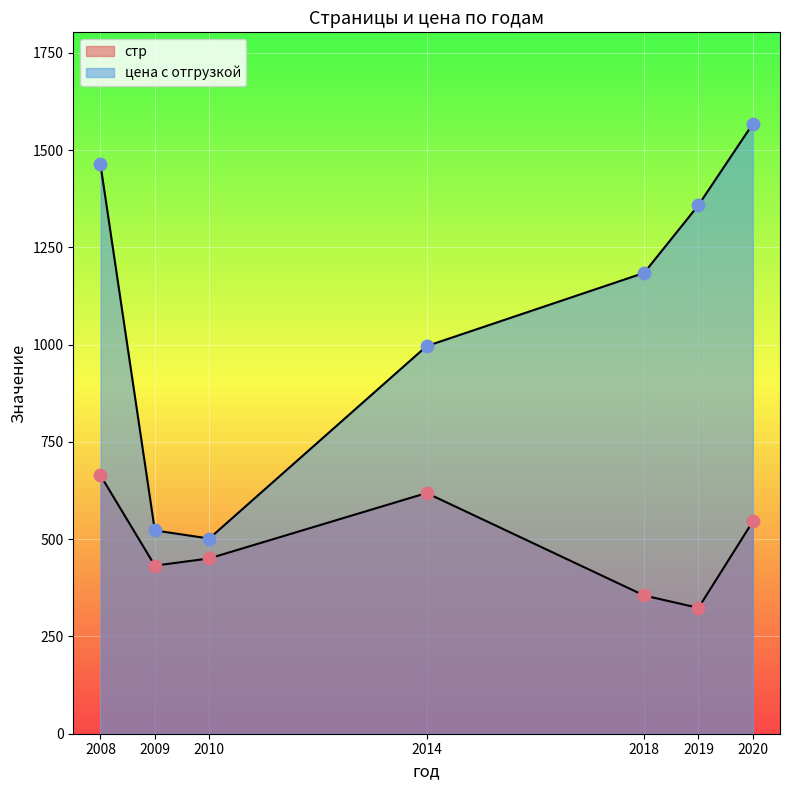

Which series contains the lowest Y value?

стр